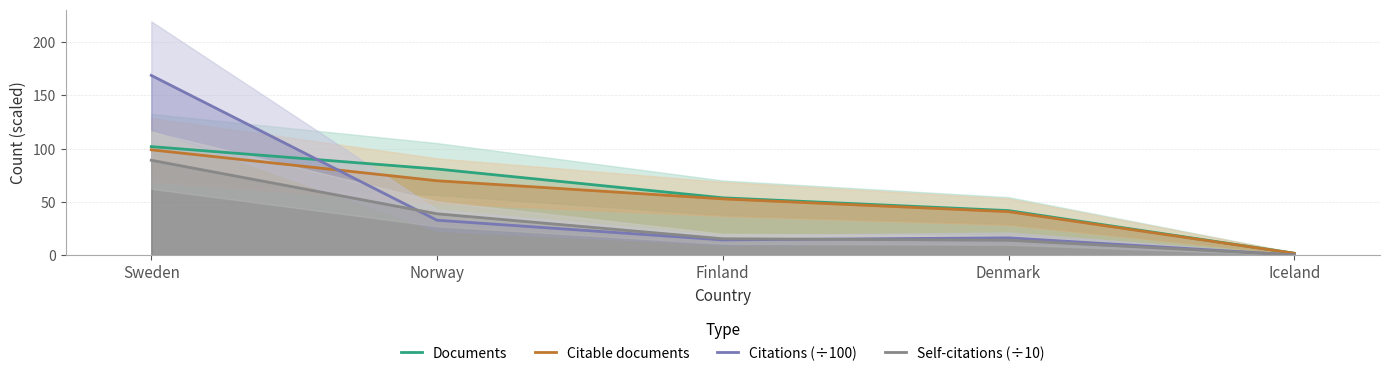

What position from the right is Iceland?

1